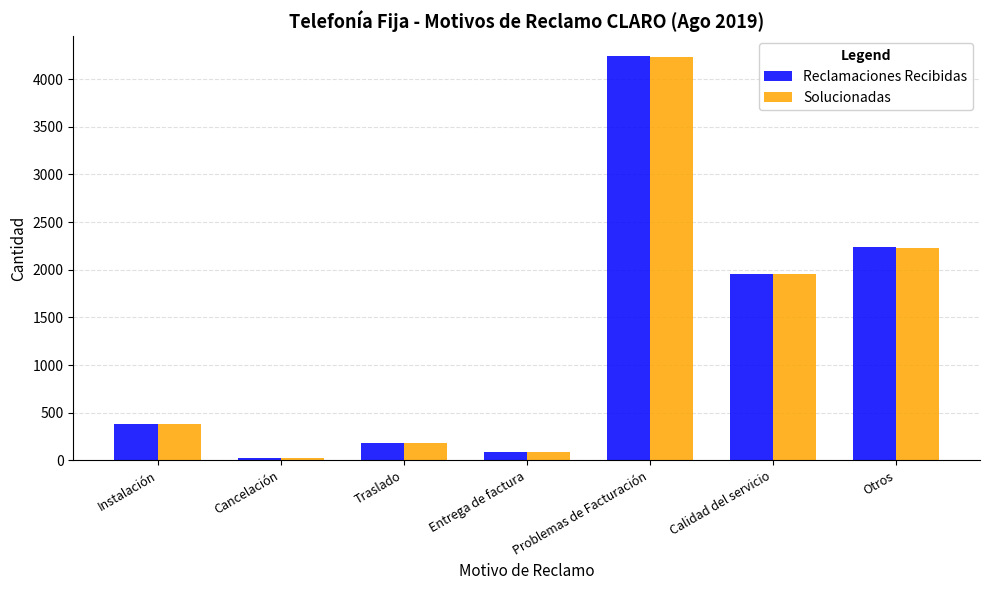

What is the total value across all series at Otros?

4475